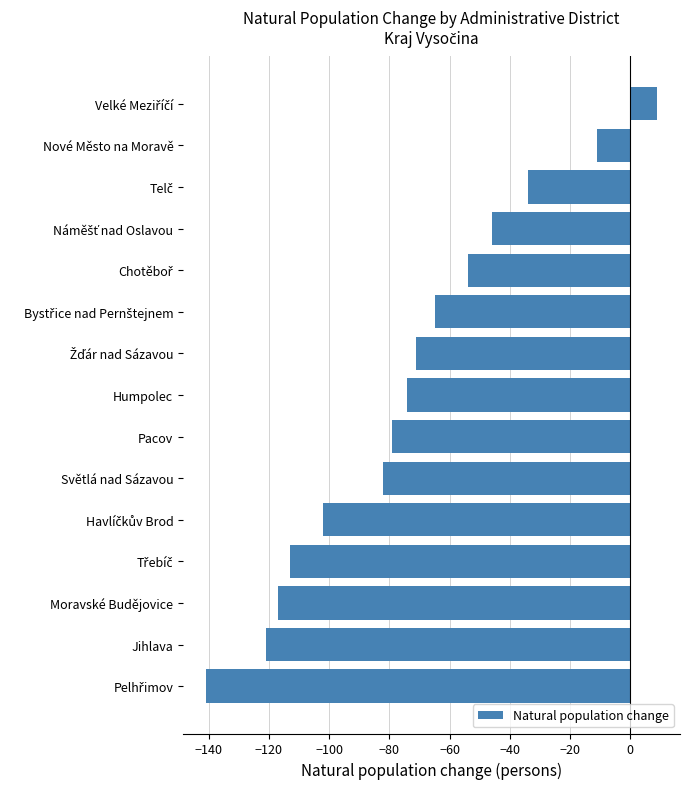

What is the difference between the maximum and minimum values?

150